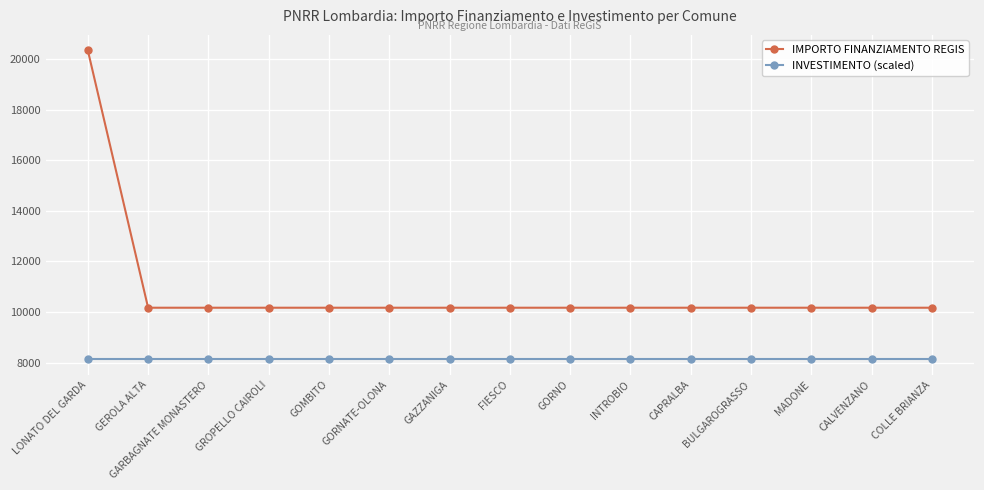

What is the sum of the INVESTIMENTO (scaled) values at GORNATE-OLONA and GEROLA ALTA?

16275.2